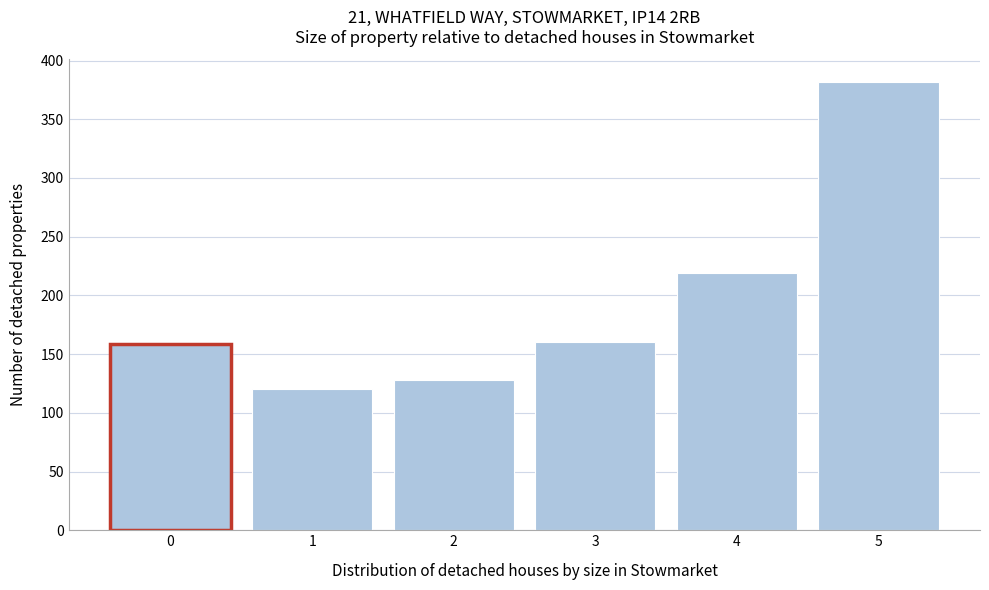

What is the smallest value displayed?

120